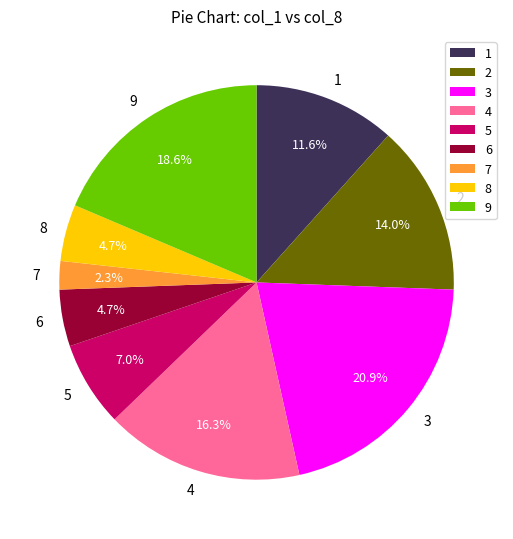

Between 2 and 1, which is larger?

2